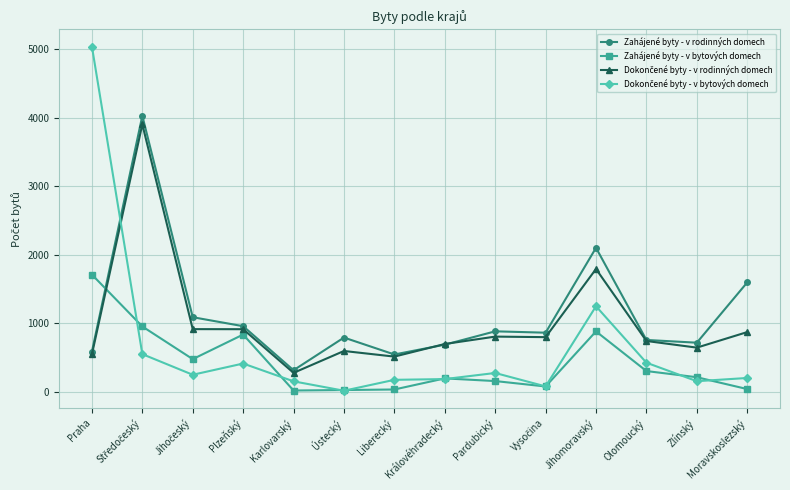

Is this an area chart (filled region under the line)?

No